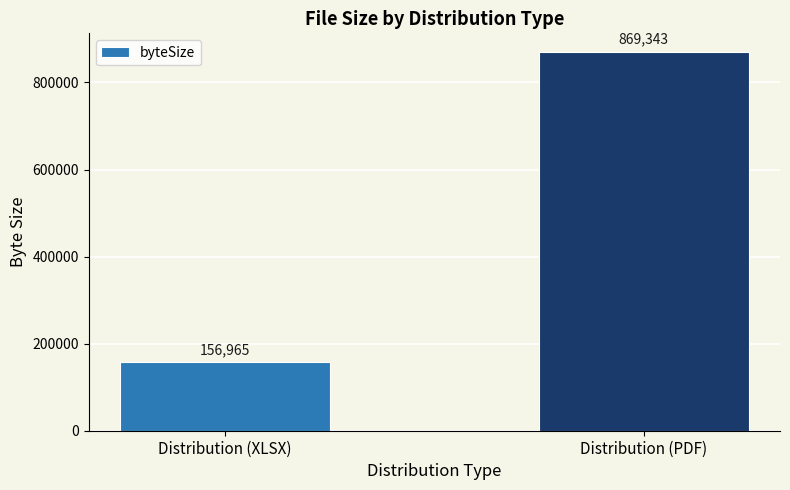

What is the minimum value shown in the chart?

156965